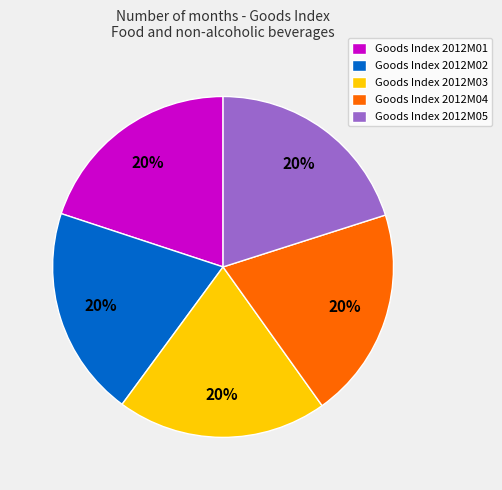

Is there a majority slice in this chart?

No